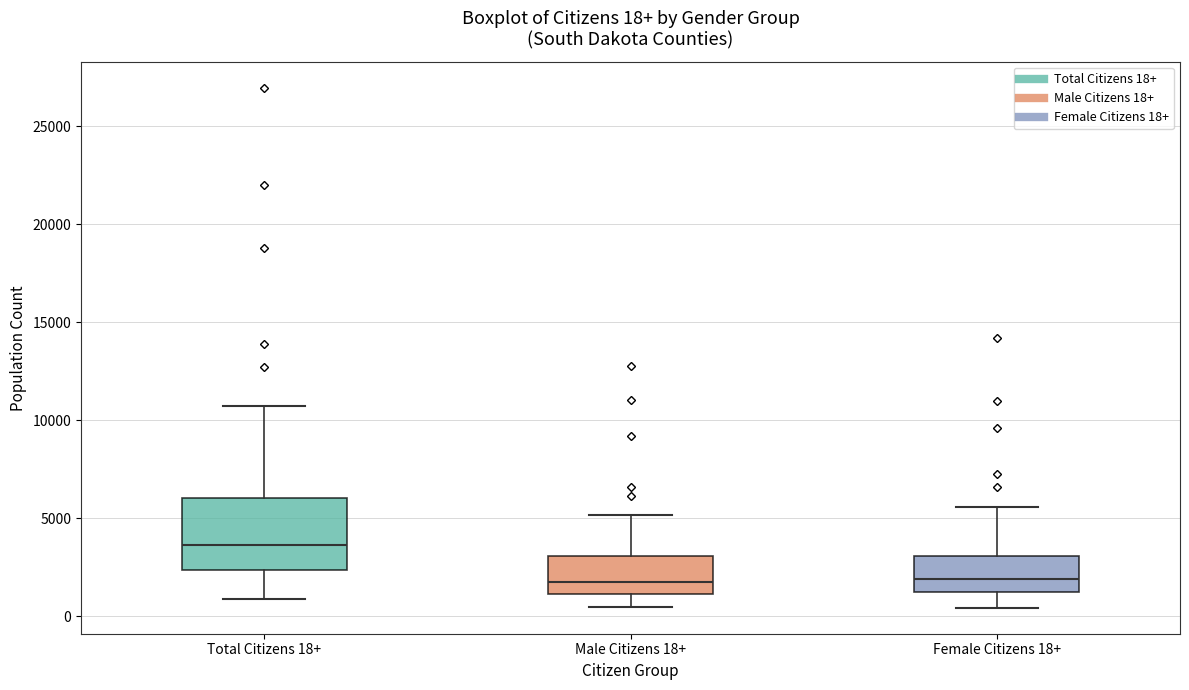

Comparing the boxes themselves (not the whiskers), which one is the tallest?

Total Citizens 18+